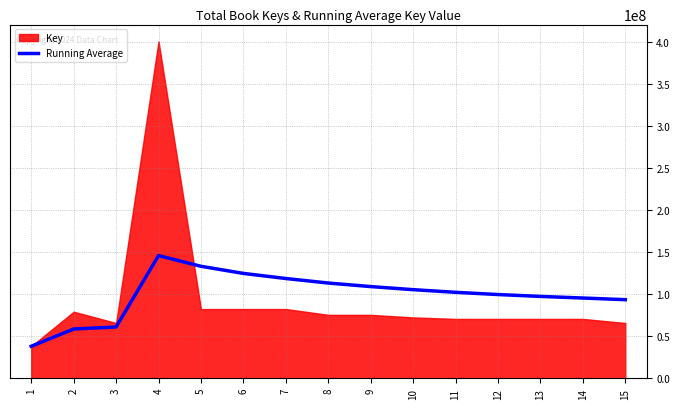

The value of Running Average at 8 is 149464317.1. True or false?

False